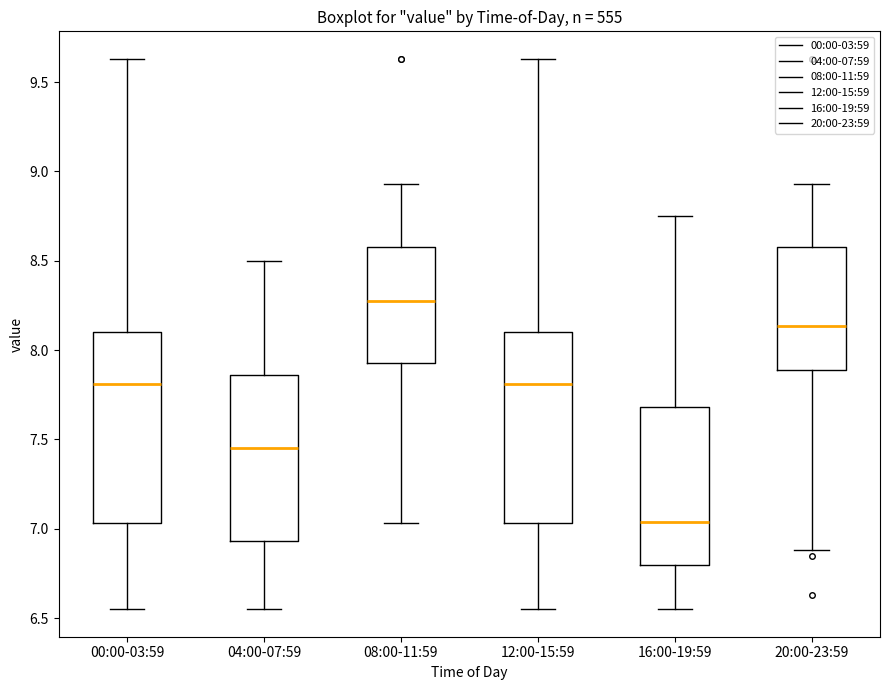

Which box's median line is the highest?

08:00-11:59